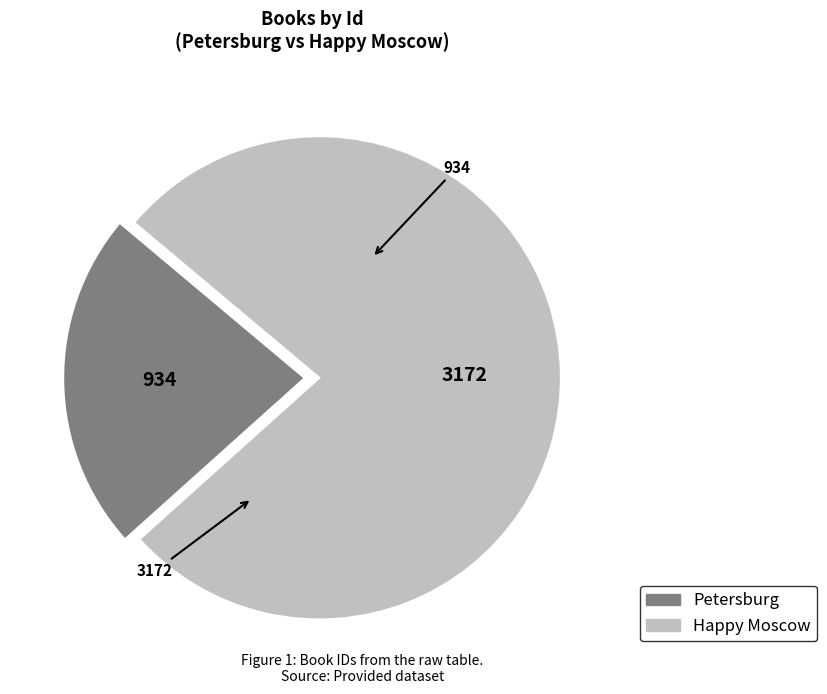

Which category has the biggest portion of the pie?

Happy Moscow